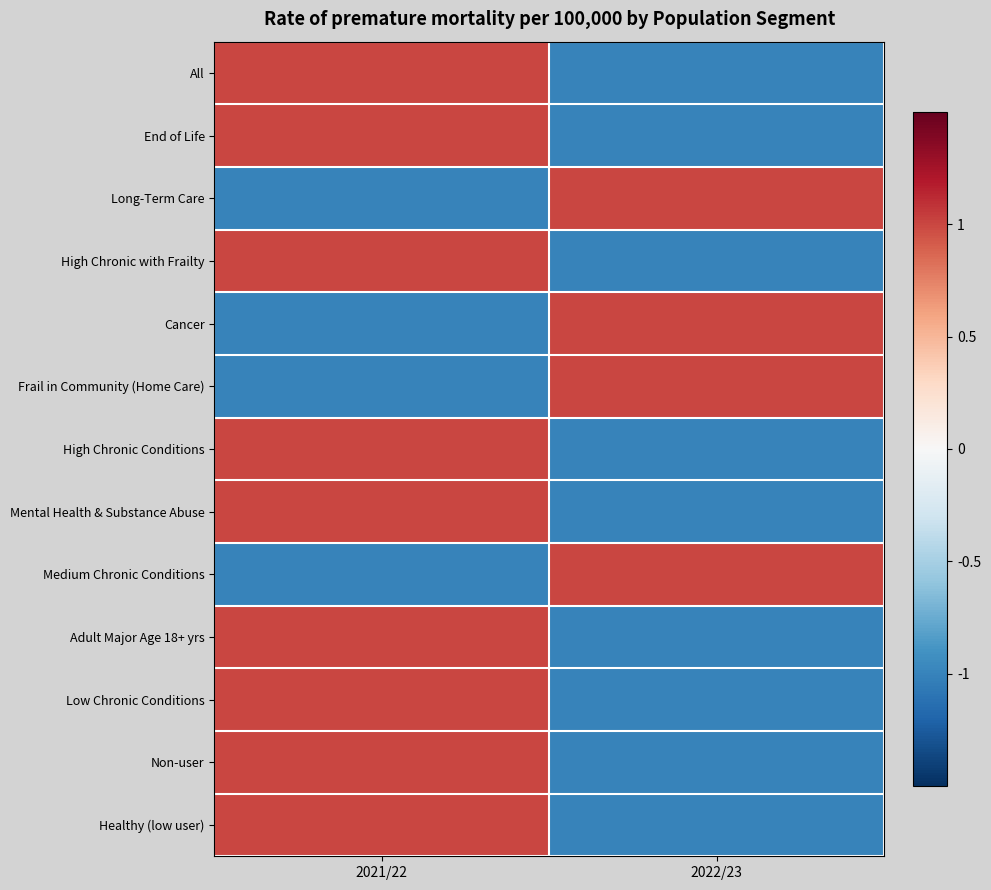

What is the total value across all series at 2021/22?

5.0